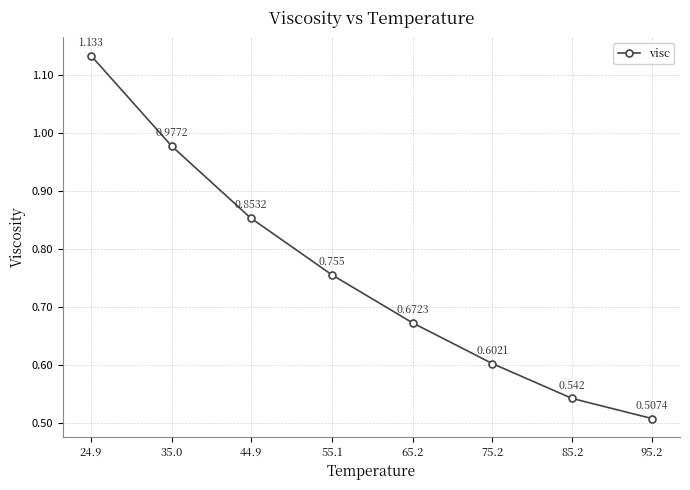

True or false: the data has more than 0 interior local peaks.

False